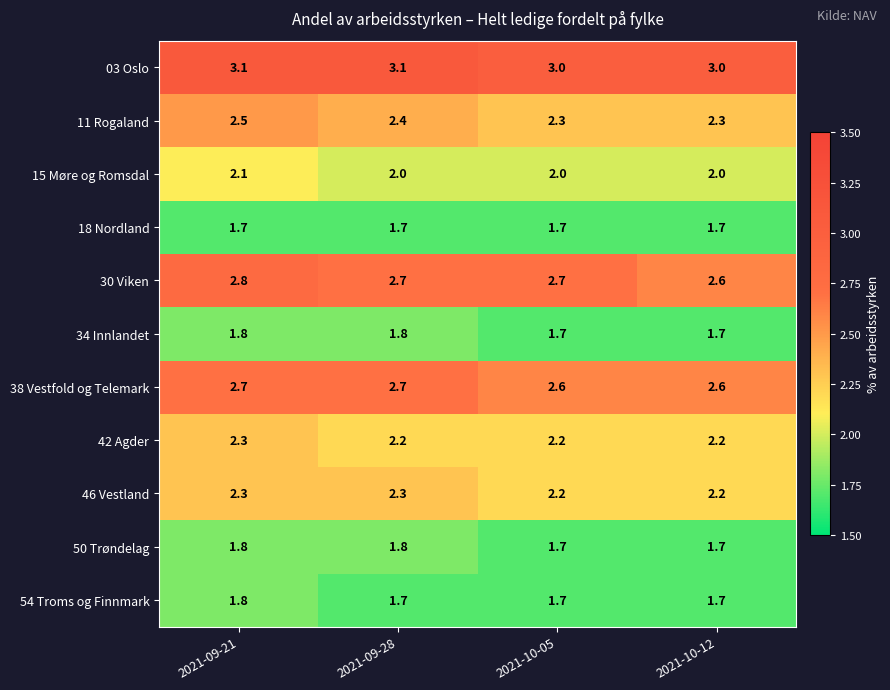

Which series has the largest total across all categories?

03 Oslo